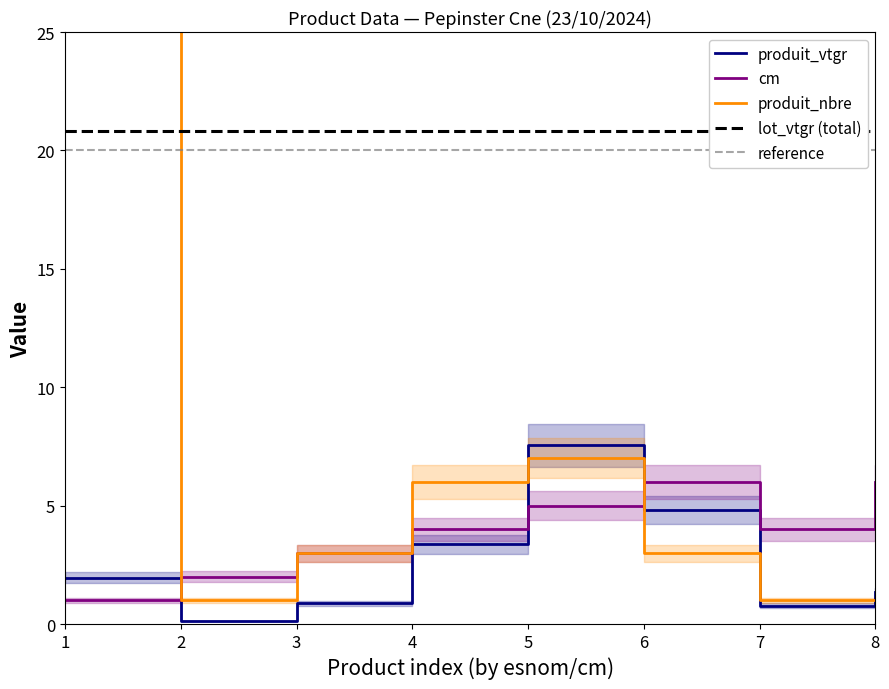

Where is the first local maximum for cm?

6